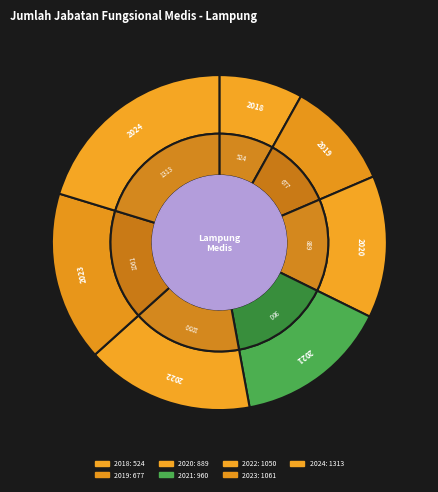

What percentage is NOT represented by 2024?

79.7%